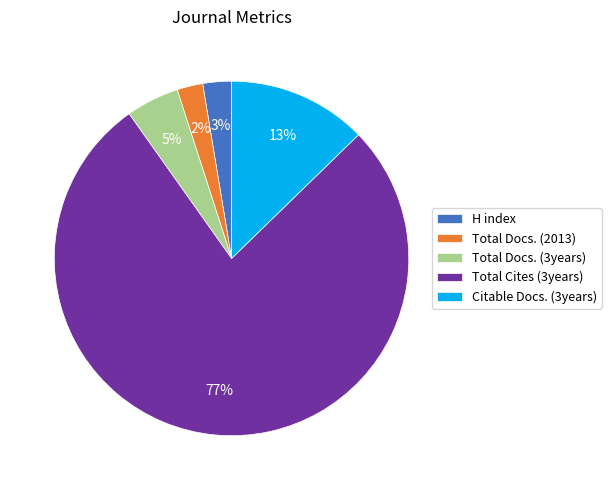

Do Citable Docs. (3years) and Total Docs. (3years) together represent more than half of the pie?

No